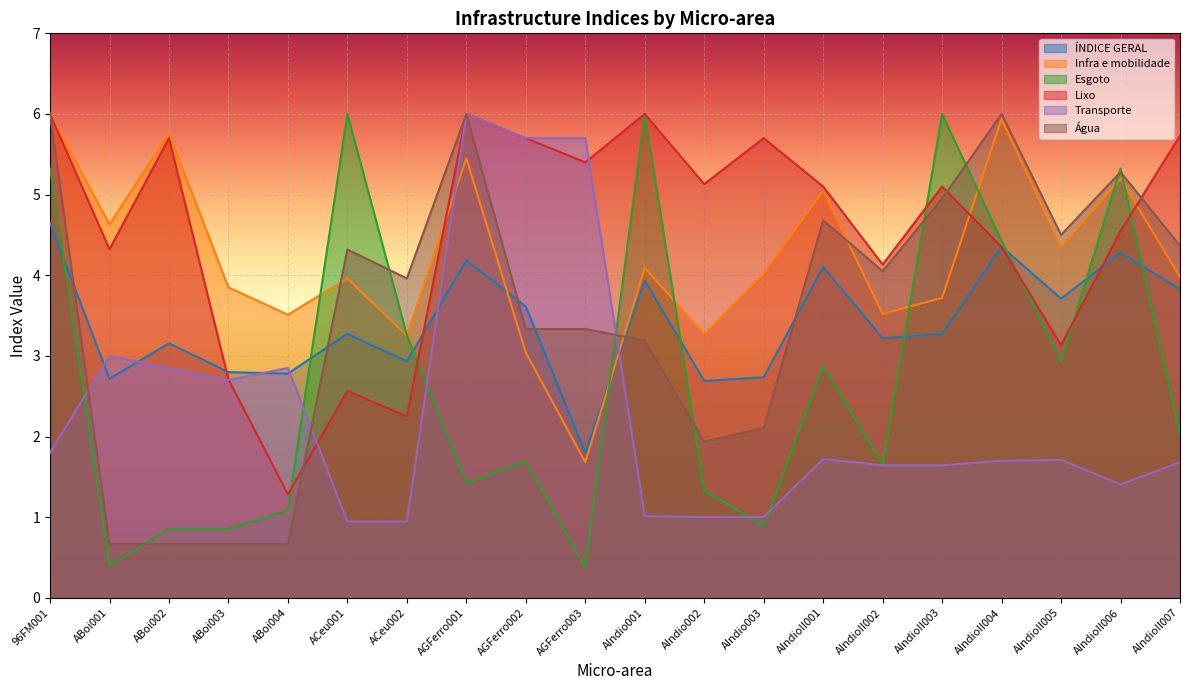

How many lines are shown in the chart?

6